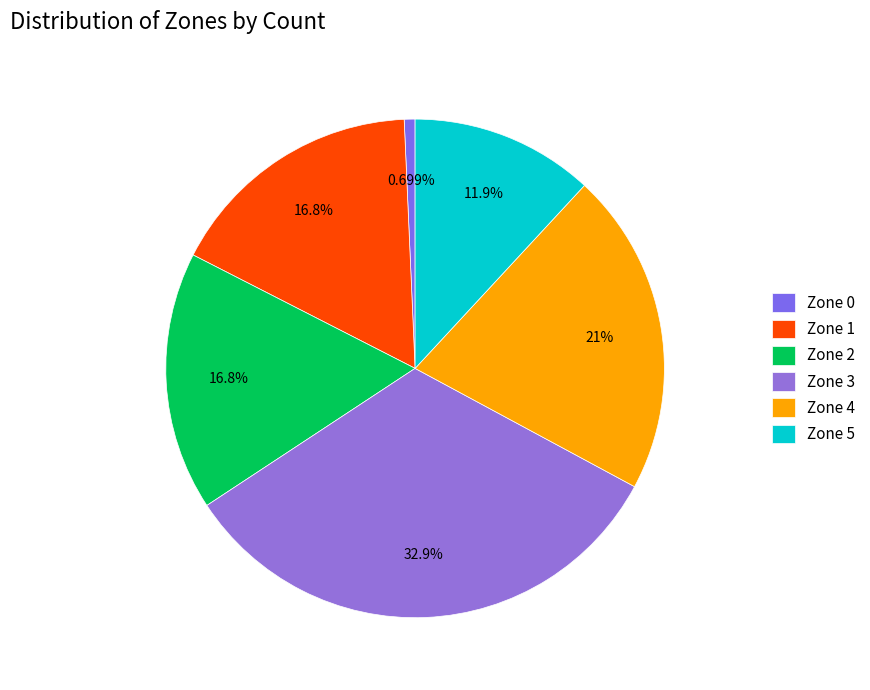

Count the number of slices in the pie.

6